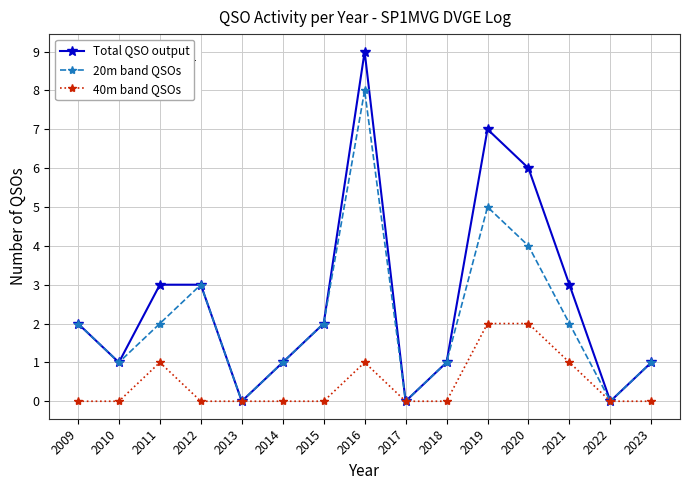

Reading right to left, extract all data points from this chart.

Total QSO output: 2023=1	2022=0	2021=3	2020=6	2019=7	2018=1	2017=0	2016=9	2015=2	2014=1	2013=0	2012=3	2011=3	2010=1	2009=2
20m band QSOs: 2023=1	2022=0	2021=2	2020=4	2019=5	2018=1	2017=0	2016=8	2015=2	2014=1	2013=0	2012=3	2011=2	2010=1	2009=2
40m band QSOs: 2023=0	2022=0	2021=1	2020=2	2019=2	2018=0	2017=0	2016=1	2015=0	2014=0	2013=0	2012=0	2011=1	2010=0	2009=0